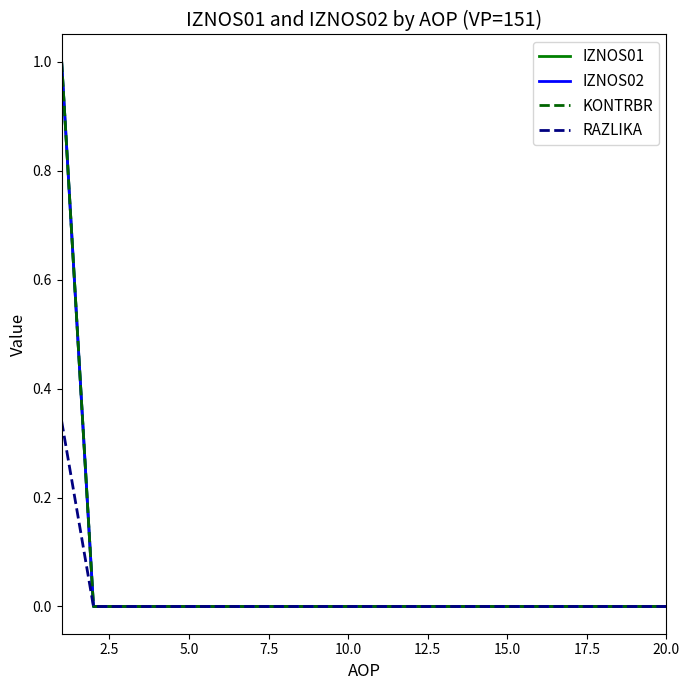

True or false: RAZLIKA and IZNOS01 intersect in this chart.

False